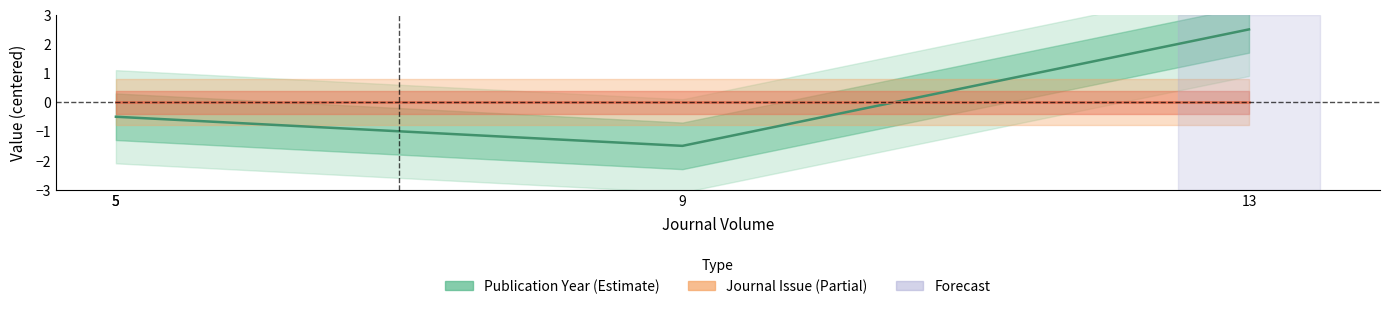

At how many categories does at least one series exceed 0?

1